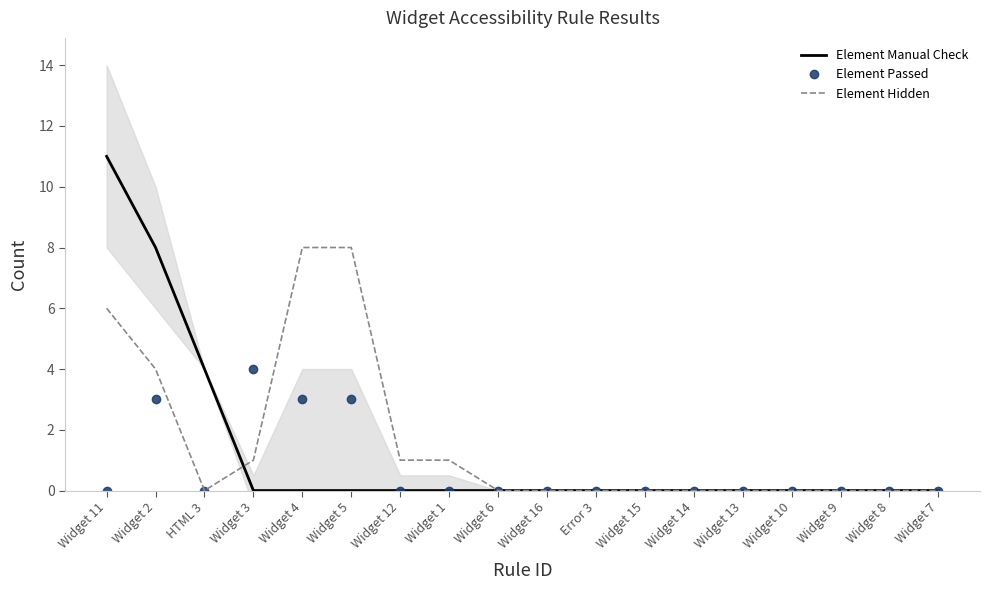

Which series changed the most between Error 3 and Widget 15?

Element Manual Check